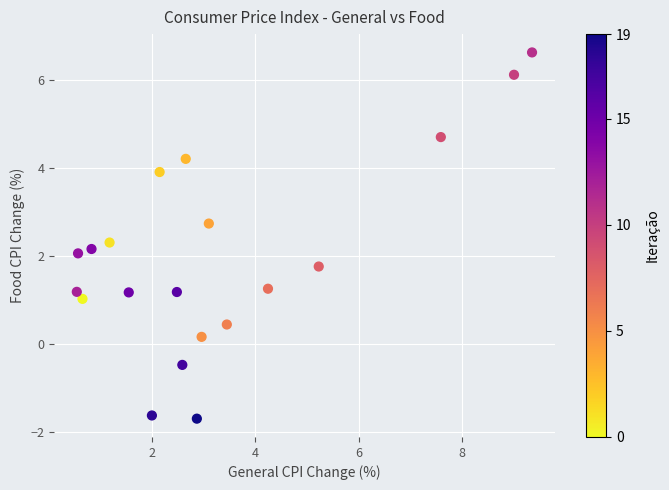

What is the range of Y values (max minus min)?

8.3